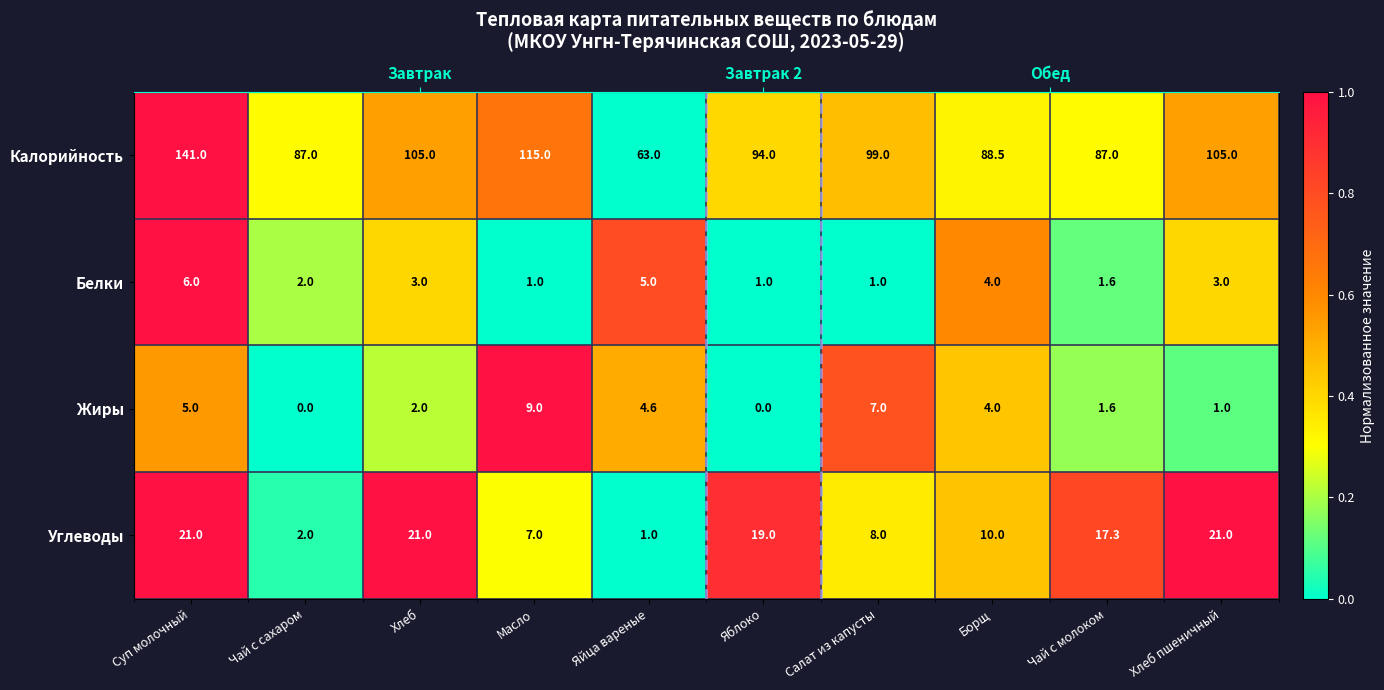

Which series has the largest range (max minus min)?

Калорийность